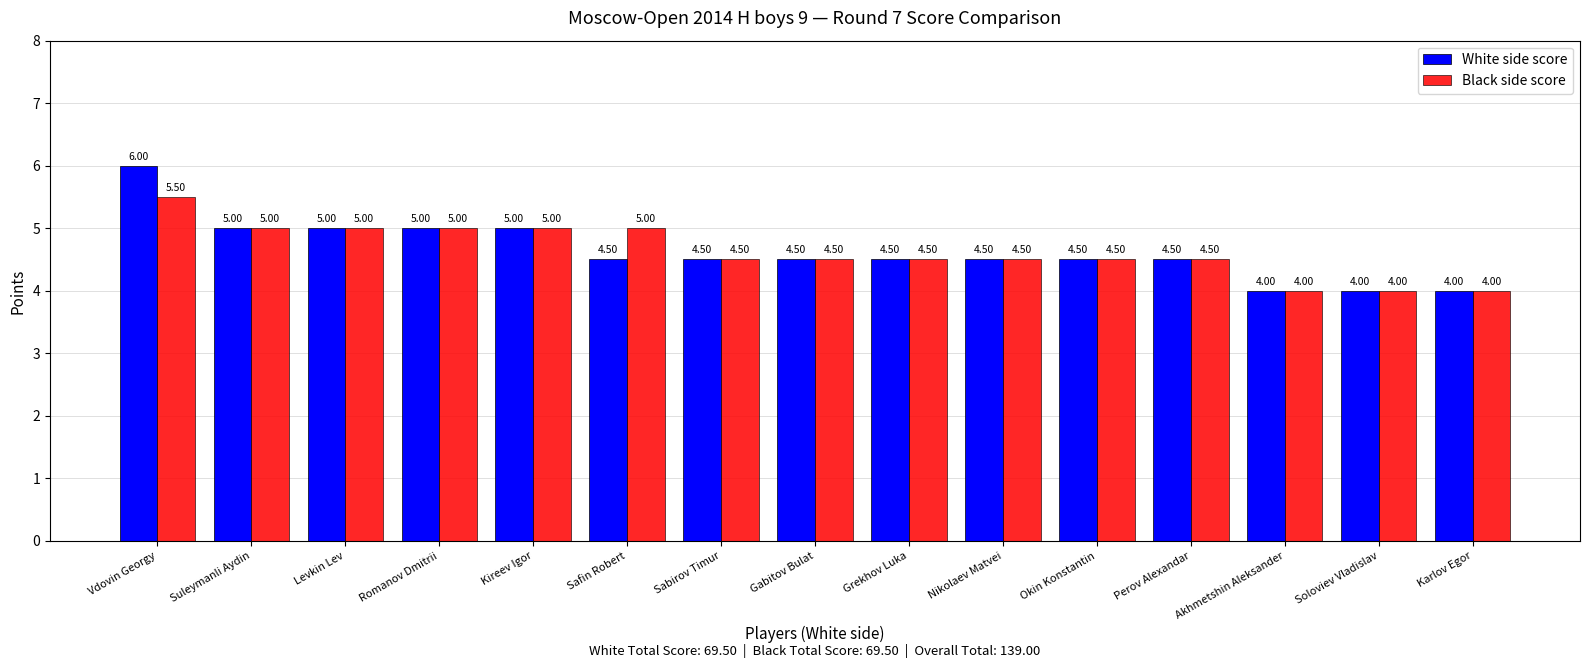

What position from the right is Sabirov Timur?

9